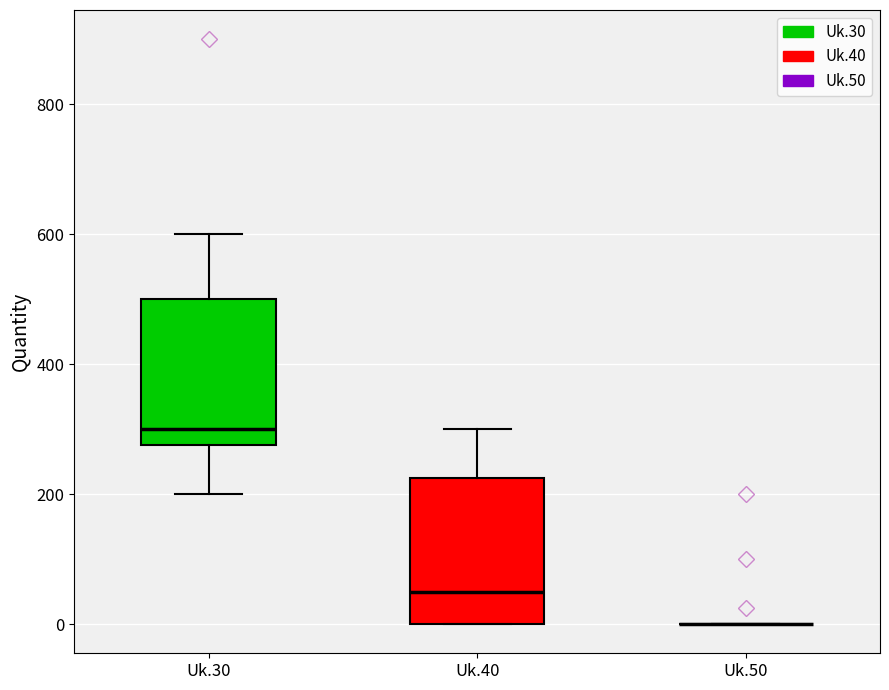

Where is the upper edge of the box for Uk.40 on the y-axis? The values are not printed on the chart, so give them approximately, as read against the axis.

220